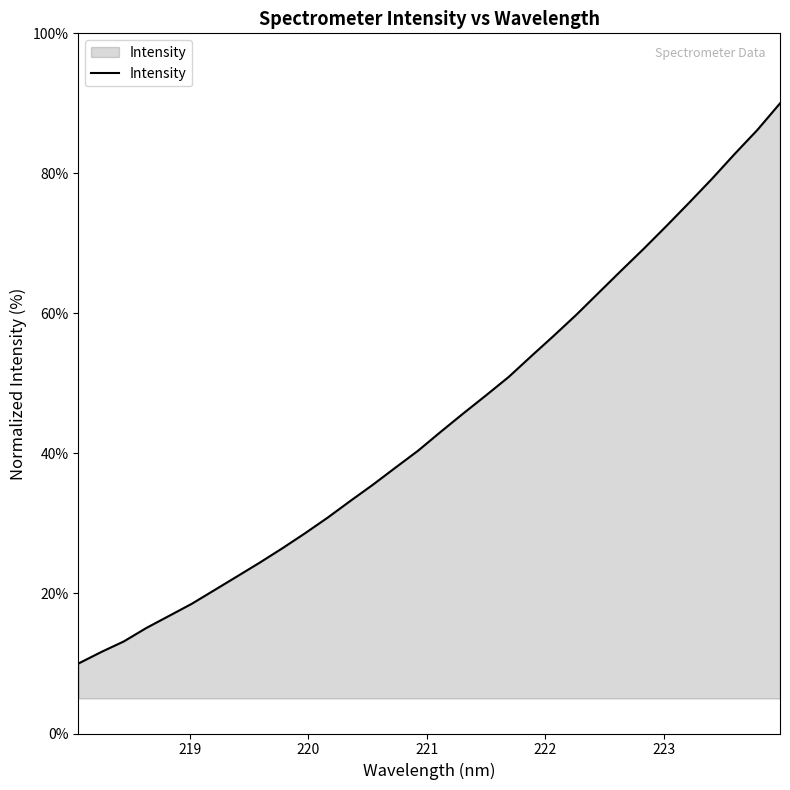

How many series are shown in this chart?

1